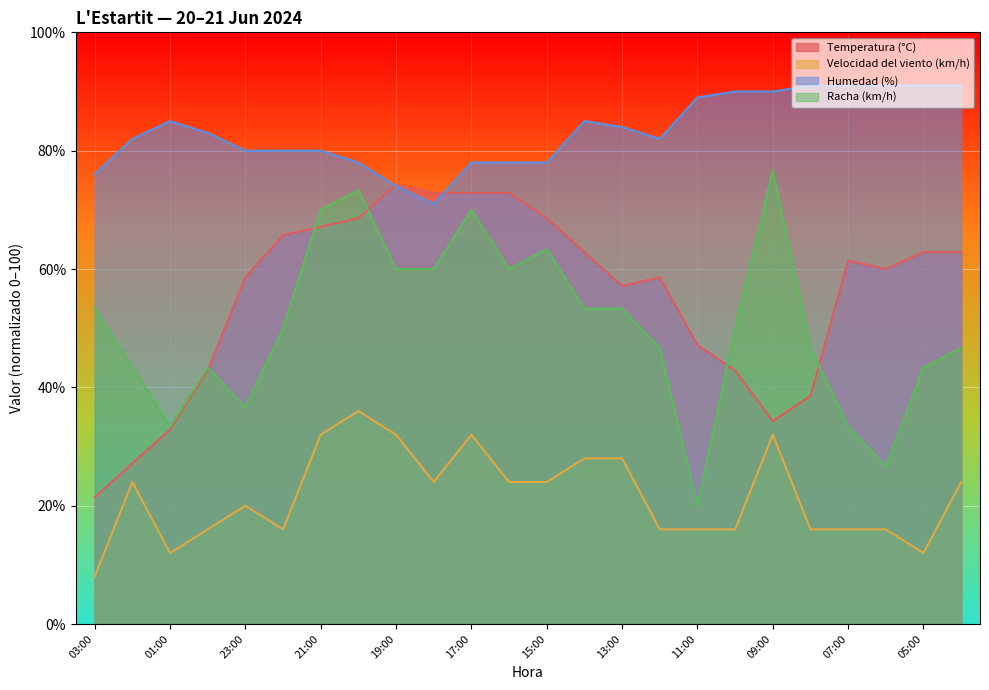

Is it true that Racha (km/h) equals 51.1 at 07:00?

False